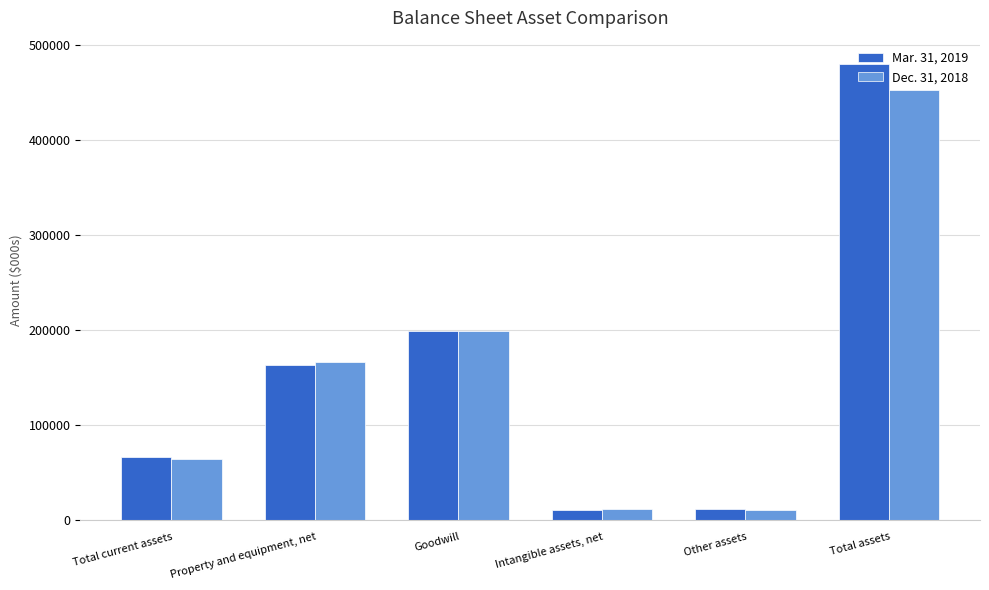

How many groups of bars are there?

6